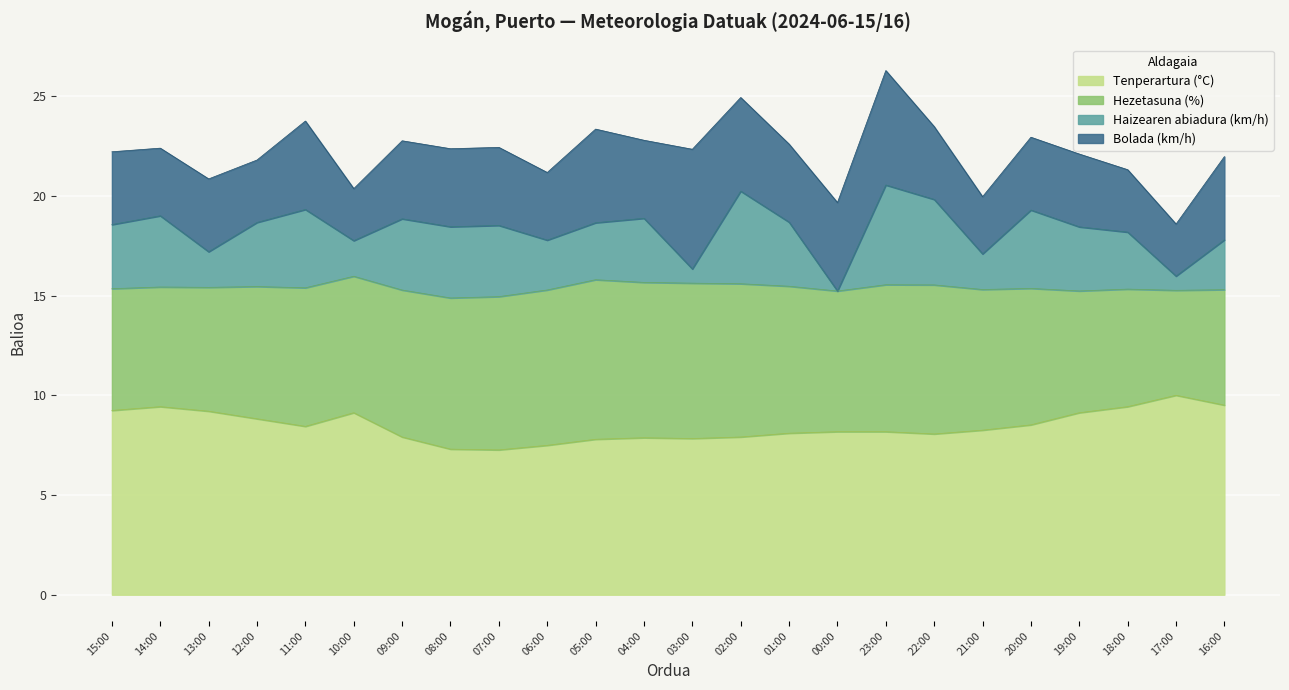

At how many categories does at least one series exceed 13?

24